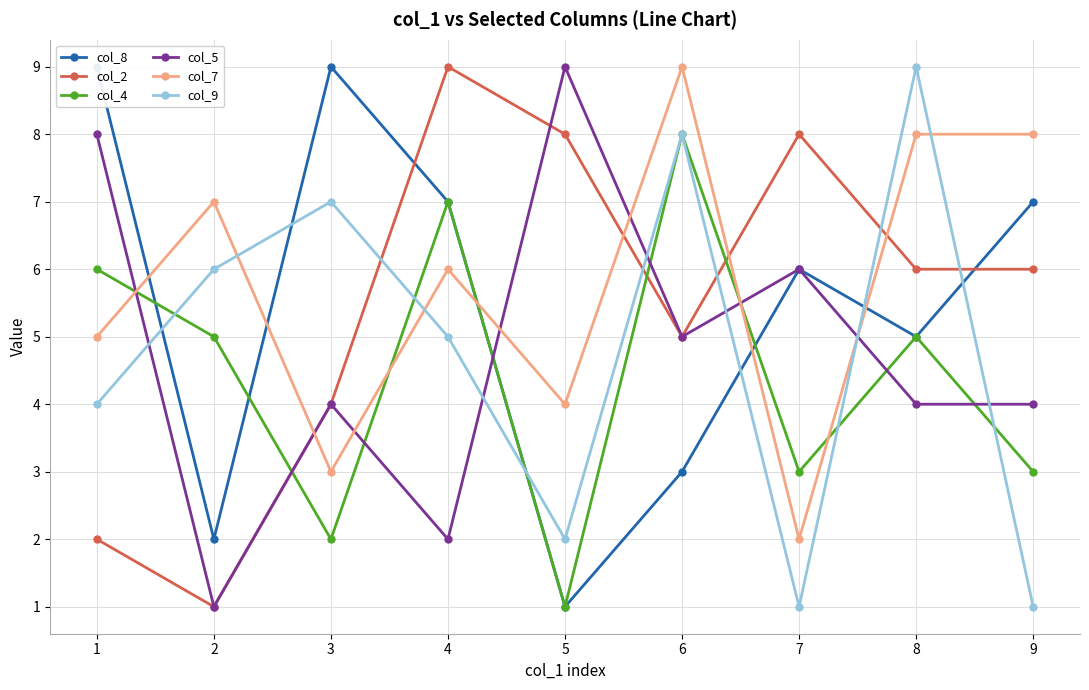

What is the sum of all col_8 values?

49